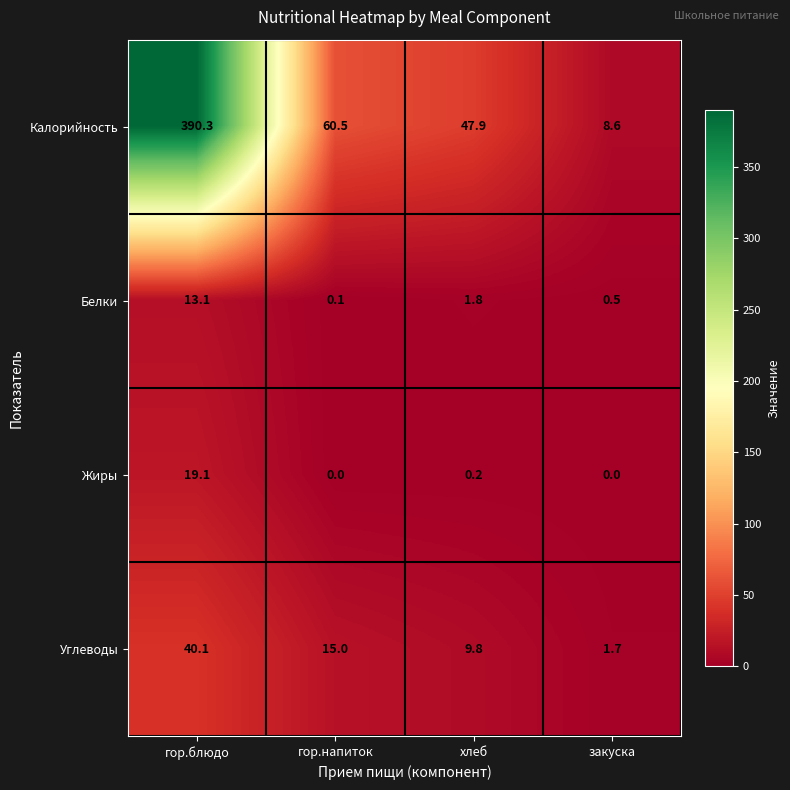

How many data points in Белки are above 1?

2